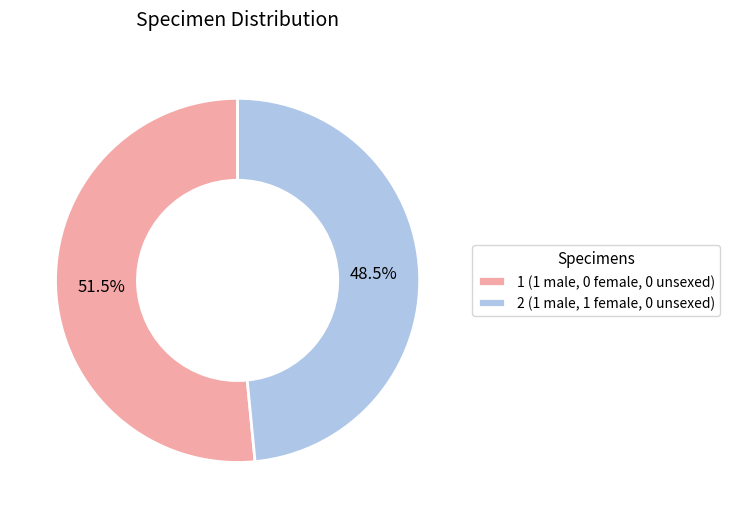

Combined, what portion of the pie is 1 (1 male, 0 female, 0 unsexed) and 2 (1 male, 1 female, 0 unsexed)?

100.0%